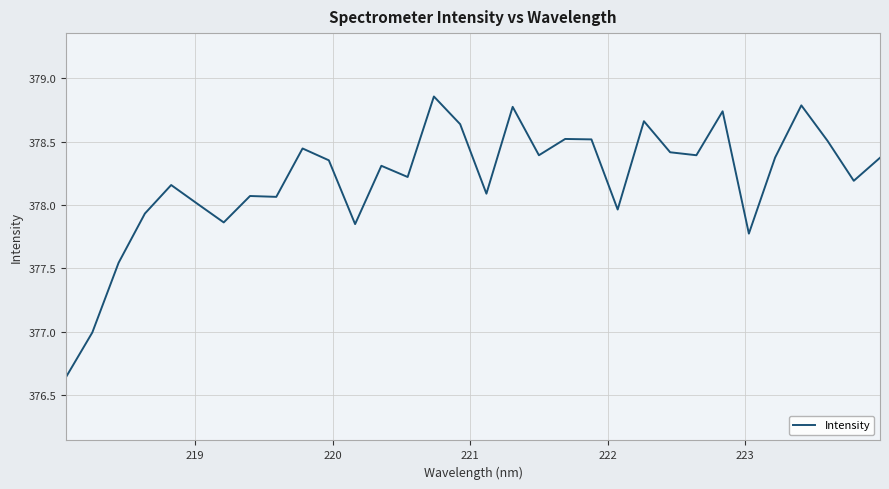

What is the difference between the maximum and minimum values?

2.2